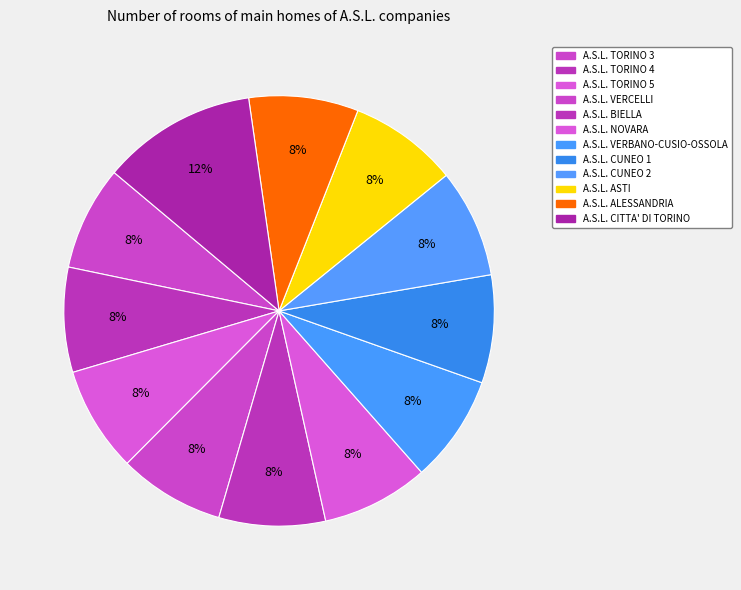

The A.S.L. ASTI slice represents 8% of the pie. True or false?

True